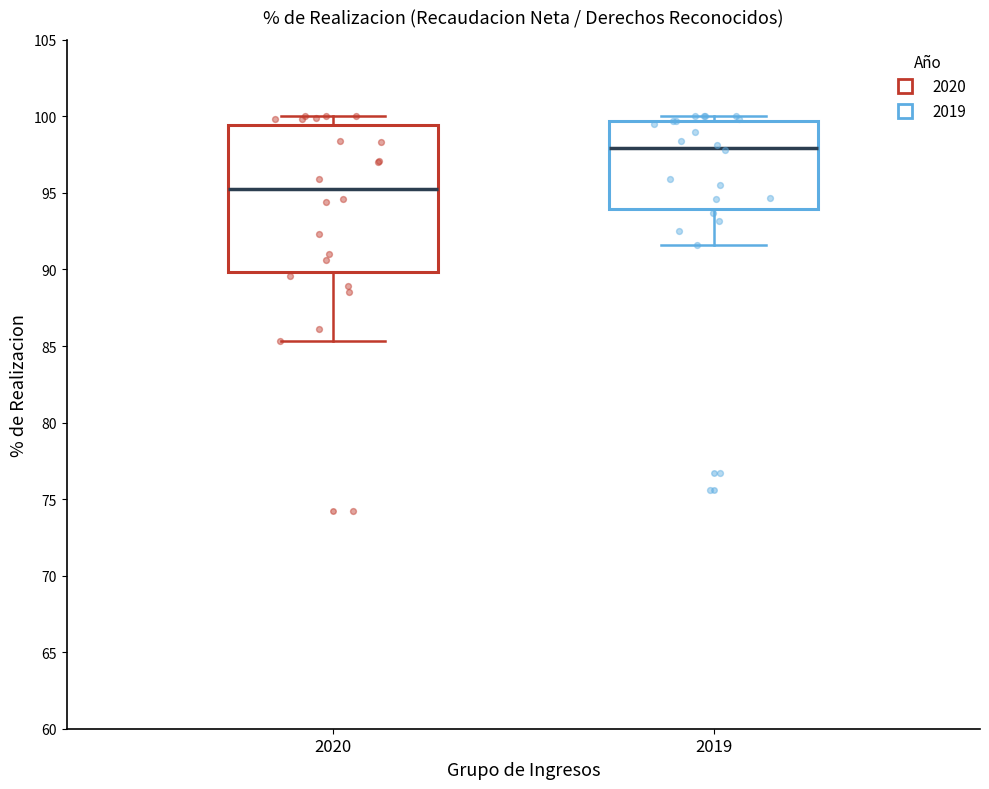

Where does the median line of the box at x = 2020 sit on the y-axis? The values are not printed on the chart, so give them approximately, as read against the axis.

95.5